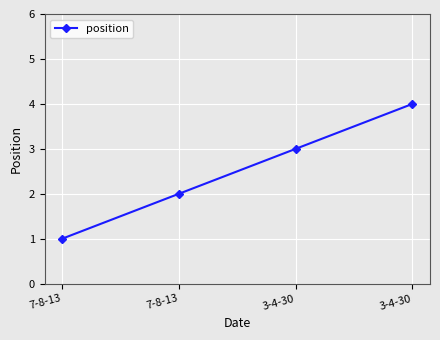

Is this an area chart (filled region under the line)?

No